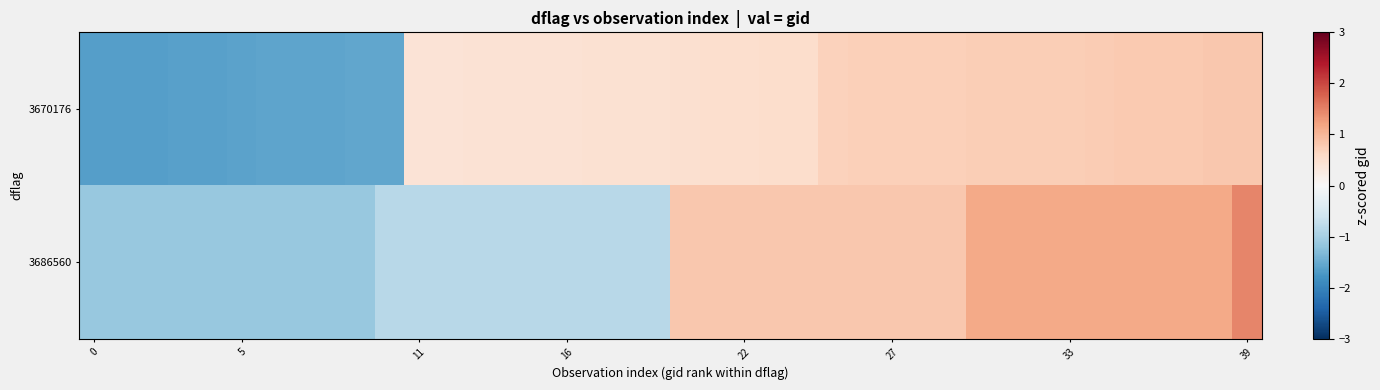

Reading left to right, list all the values displayed in this chart.

3670176: -1.7	-1.7	-1.7	-1.6	-1.6	-1.6	-1.6	-1.6	-1.6	-1.6	-1.6	0.4	0.4	0.4	0.4	0.4	0.4	0.5	0.5	0.5	0.5	0.5	0.5	0.5	0.5	0.7	0.7	0.7	0.7	0.7	0.7	0.7	0.7	0.7	0.8	0.8	0.8	0.8	0.8	0.8
3686560: -1.1	-1.1	-1.1	-1.1	-1.1	-1.1	-1.1	-1.1	-1.1	-1.1	-0.8	-0.8	-0.8	-0.8	-0.8	-0.8	-0.8	-0.8	-0.8	-0.8	0.8	0.8	0.8	0.8	0.8	0.8	0.8	0.8	0.8	0.8	1.1	1.1	1.1	1.1	1.1	1.1	1.1	1.1	1.1	1.5